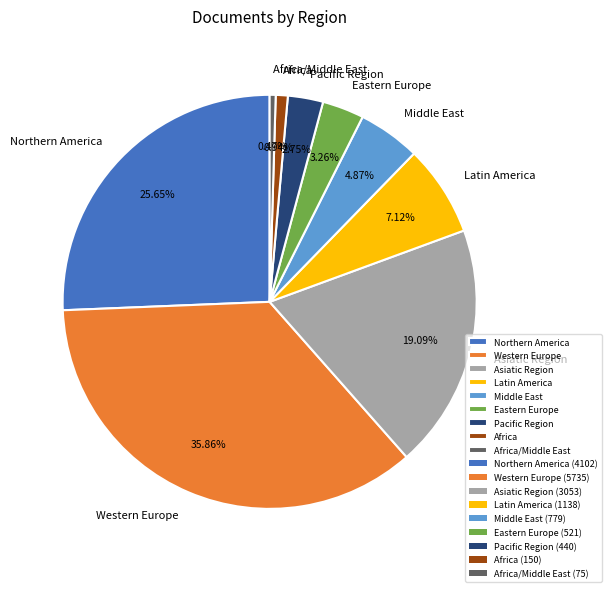

To the nearest percent, what is the difference between the largest and smallest slice percentages?

35%